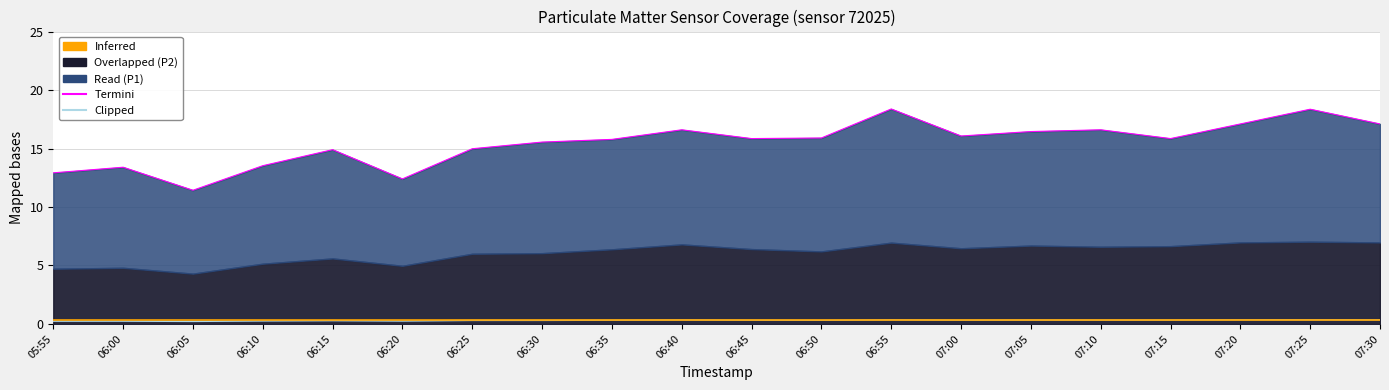

Does the chart display data point markers on the line(s)?

No